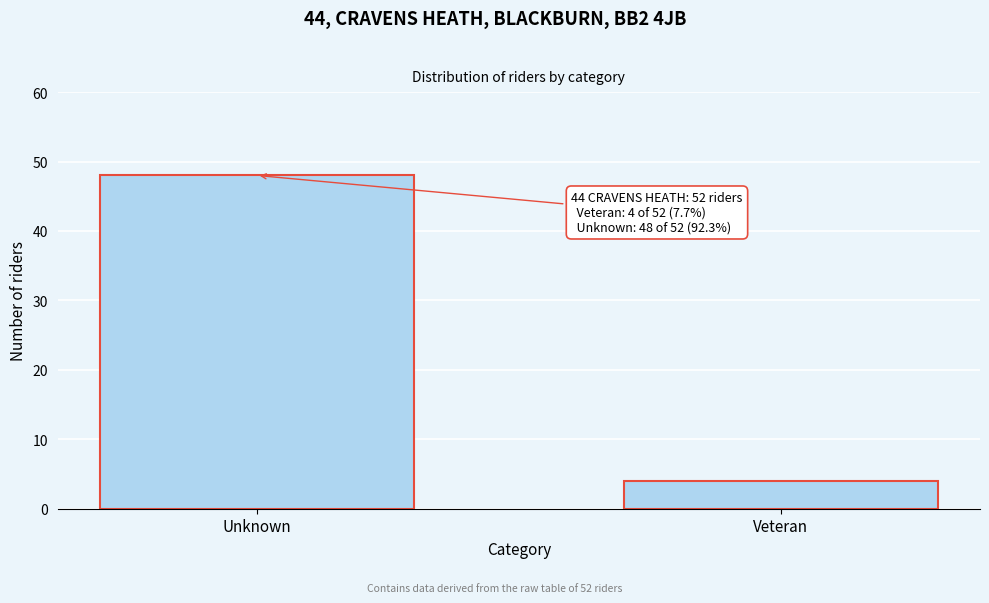

Reading right to left, what are all the values shown in this chart?

Veteran=4	Unknown=48